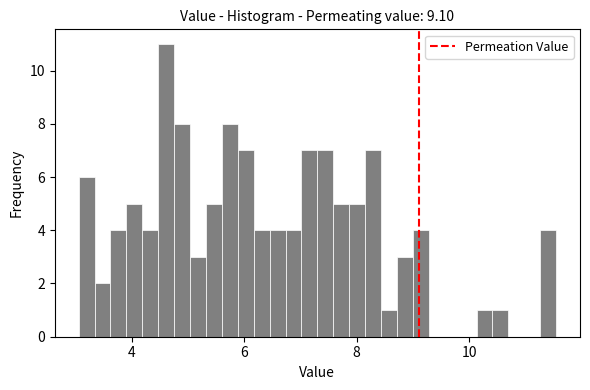

Read against the x-axis, roughly where is the centre of the tallest bar?

4.6